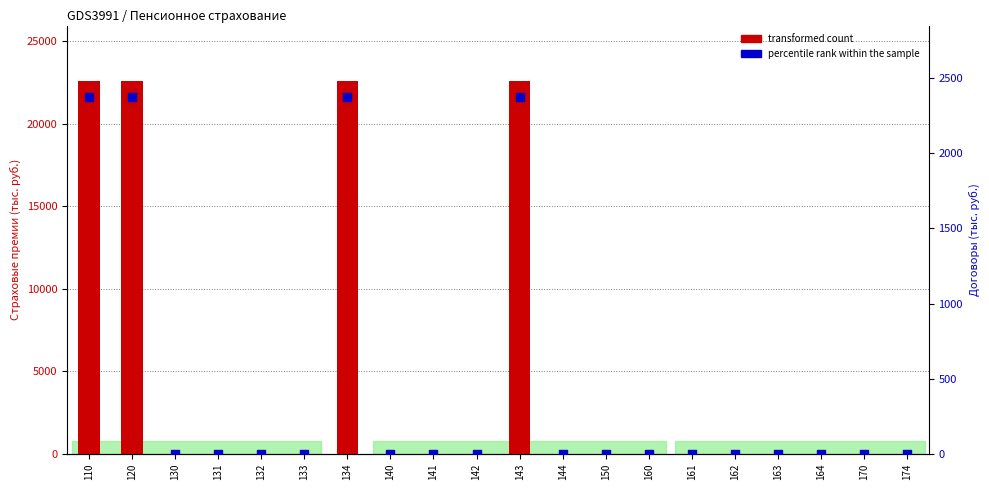

Which series reaches the minimum Y coordinate?

transformed count